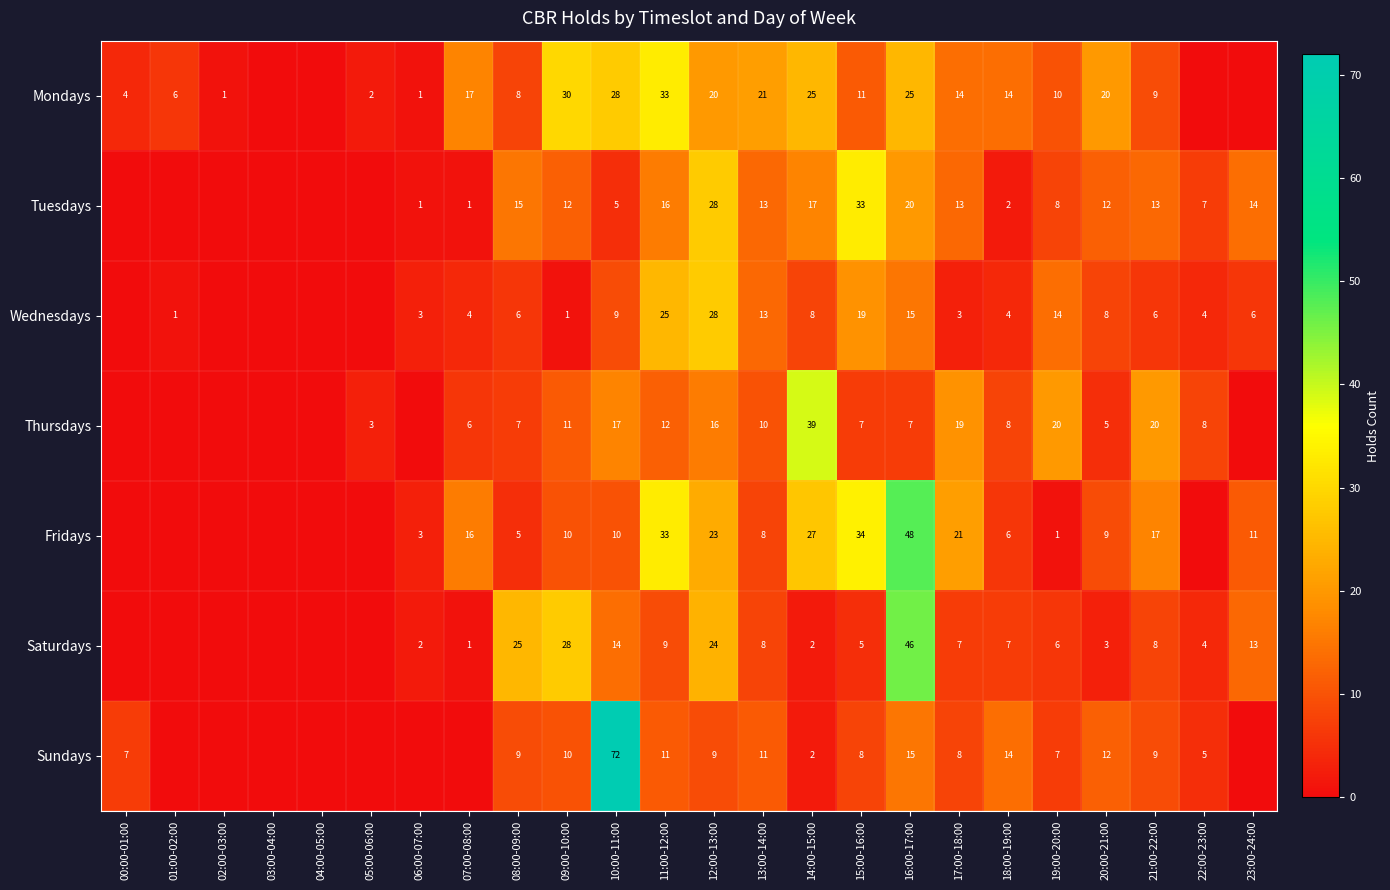

Is it true that Saturdays equals 33 at 08:00-09:00?

False